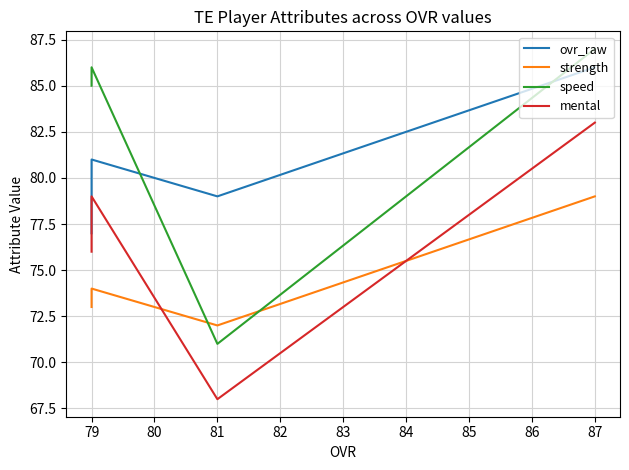

Does the chart display data point markers on the line(s)?

No